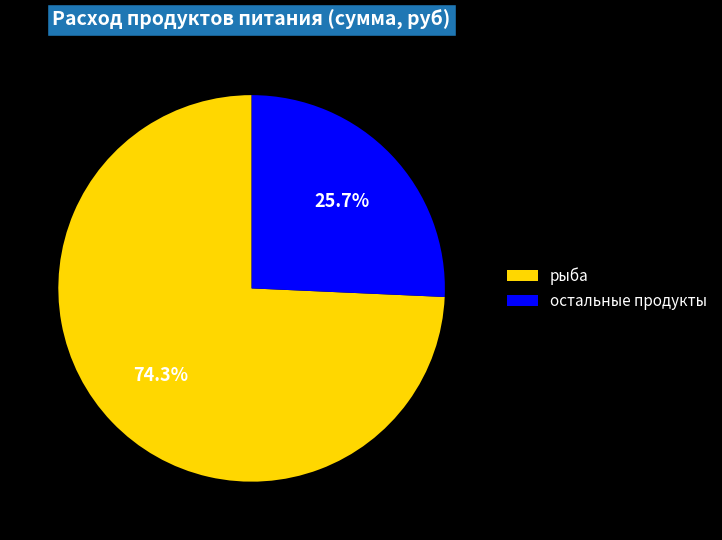

To the nearest percent, what is the difference between the largest and smallest slice percentages?

49%